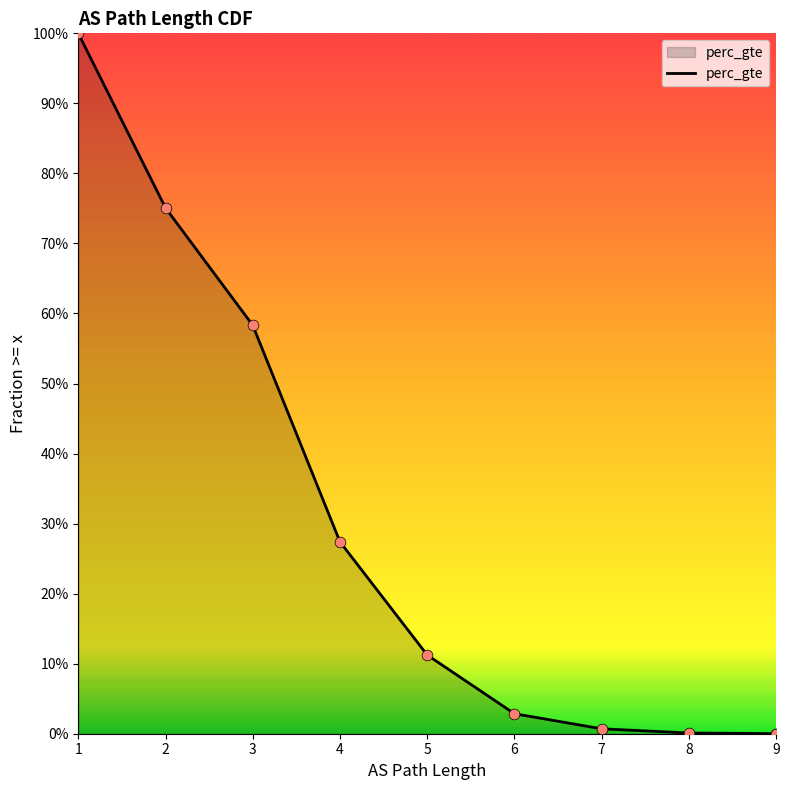

What is the change in value from 1 to 2?

-0.2